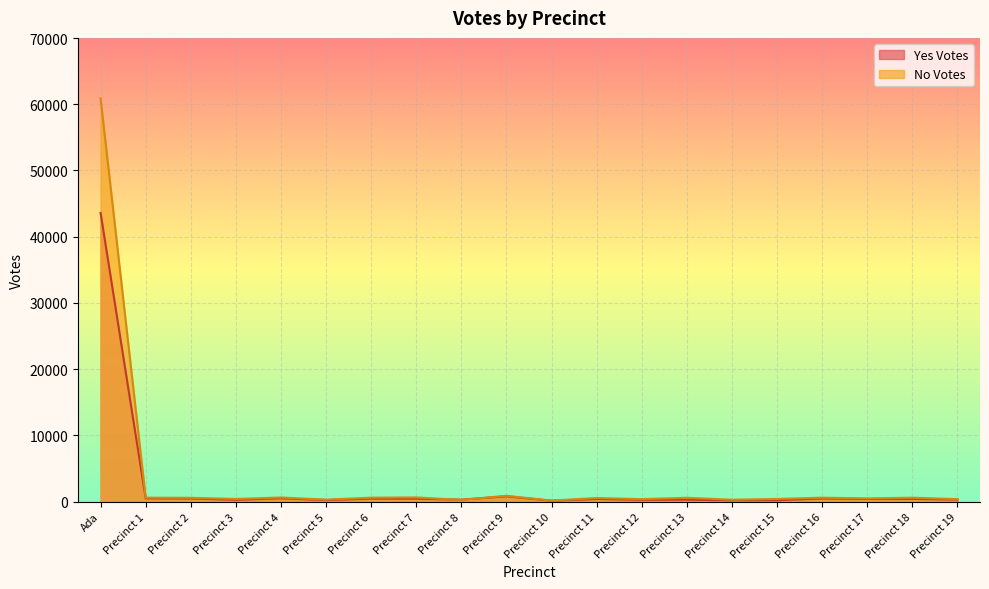

Reading left to right, what are all the values shown in this chart?

Yes Votes: 43590	499	474	276	507	234	456	448	295	808	136	401	275	298	202	215	477	396	418	315
No Votes: 60888	598	578	407	628	304	603	638	260	882	157	549	379	582	289	404	600	487	596	380